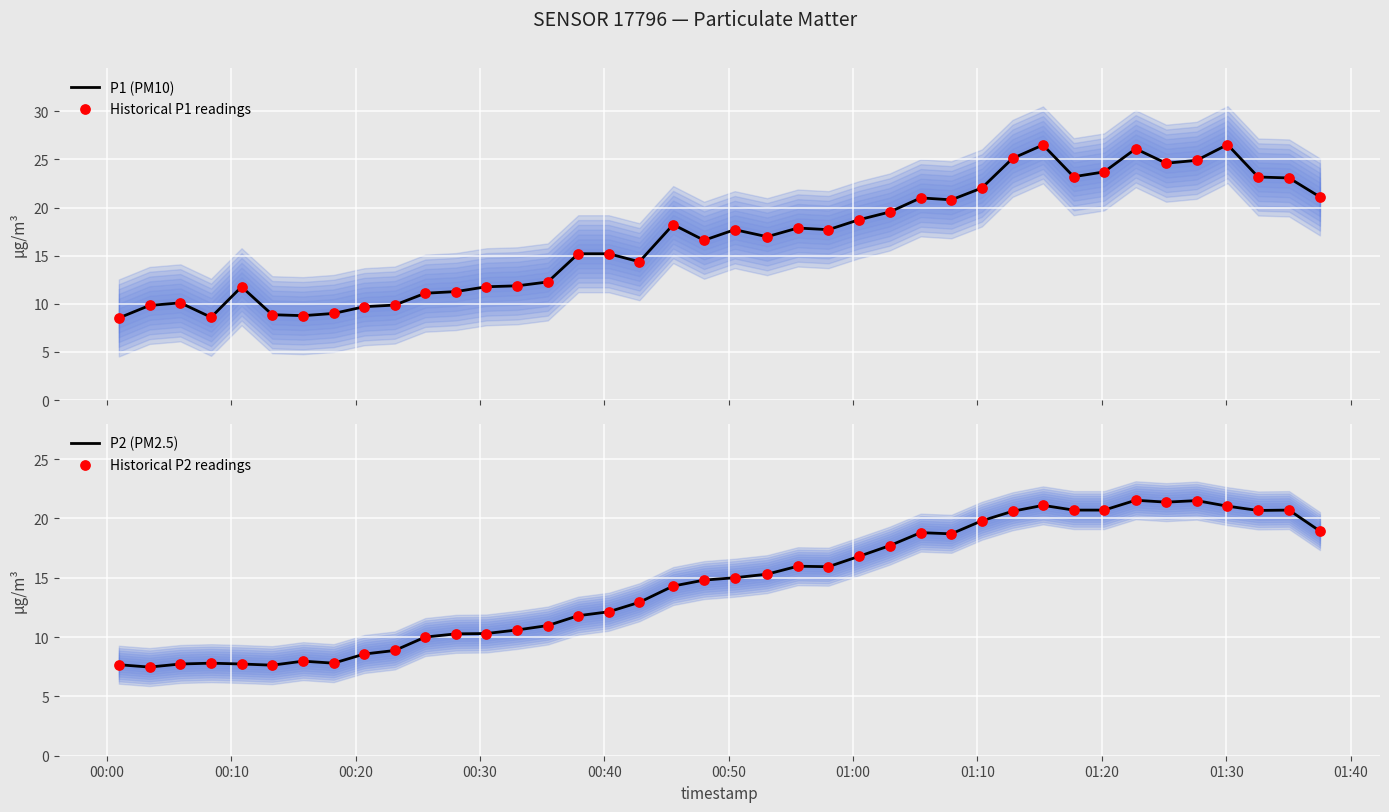

Is the value of Historical P2 readings at 11 greater than the value of Historical P1 readings at 00:10?

Yes